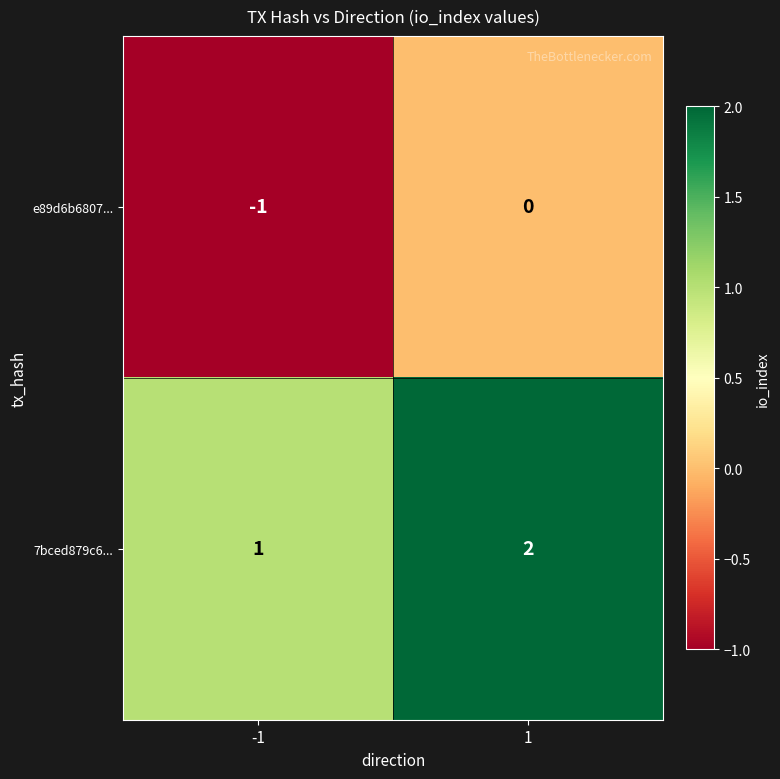

Count the number of categories in the chart.

2